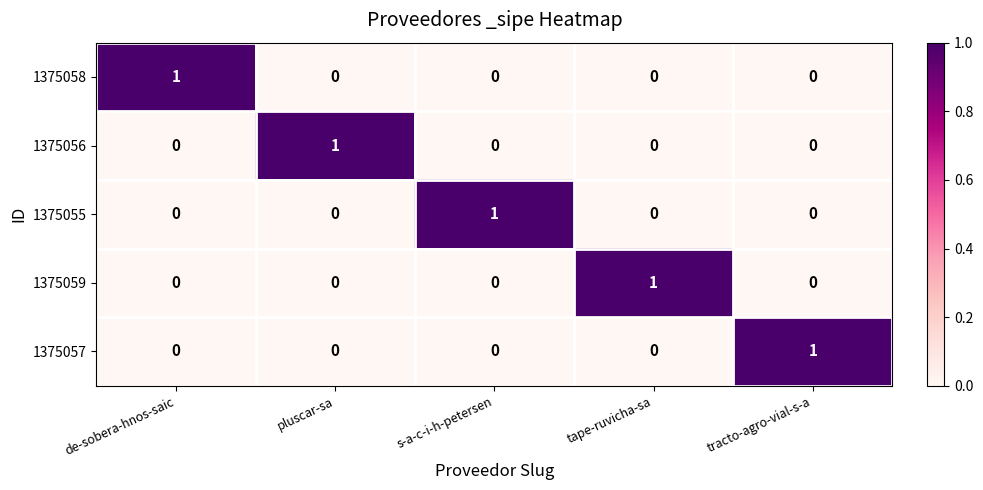

True or false: 1375059 has a value of 1 at tape-ruvicha-sa.

True